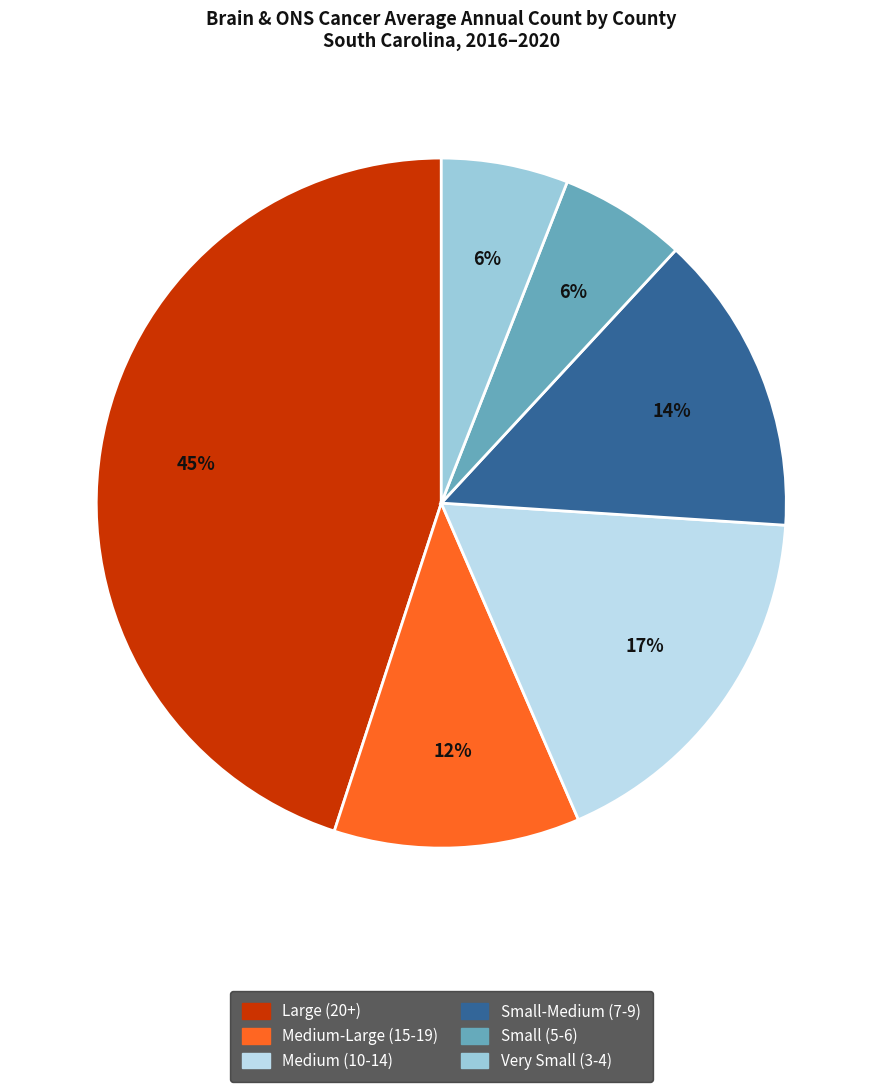

To the nearest percent, what is the average slice percentage?

17%